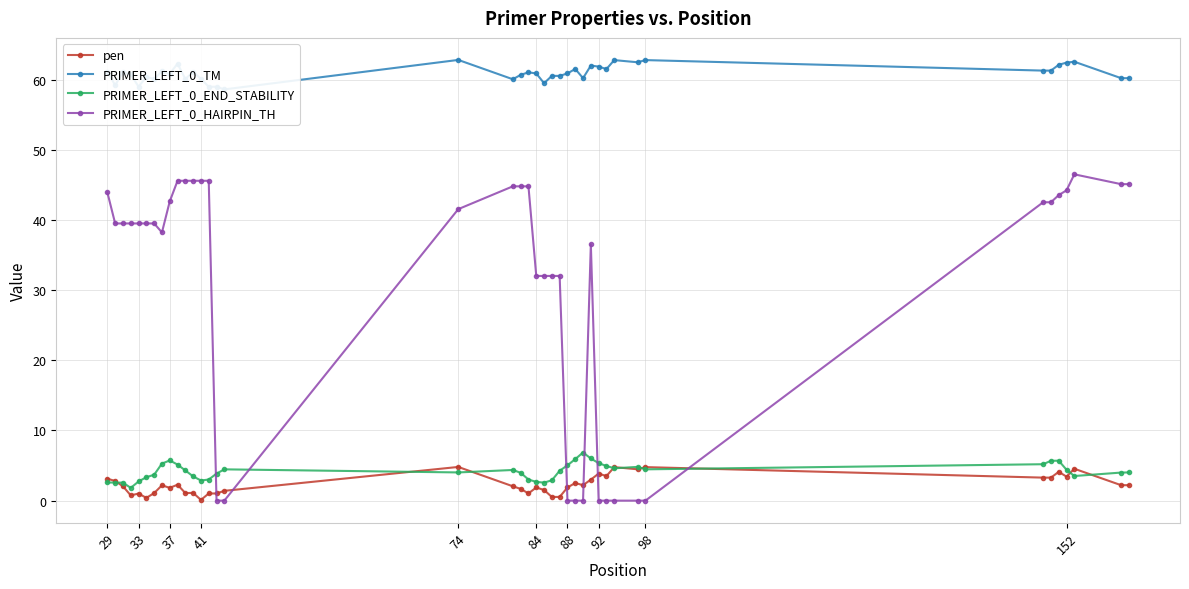

Where does the PRIMER_LEFT_0_HAIRPIN_TH series first go above 39?

29